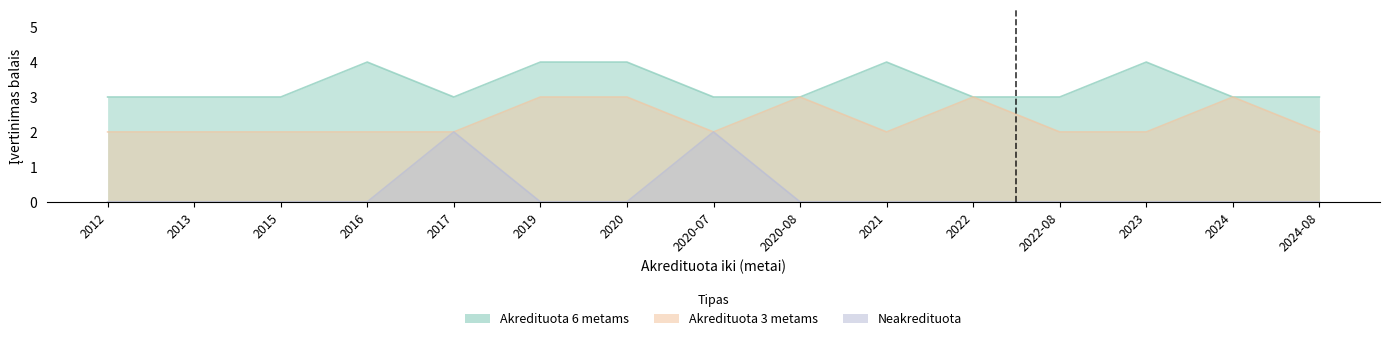

What is the lowest value of the Akredituota 3 metams series?

2